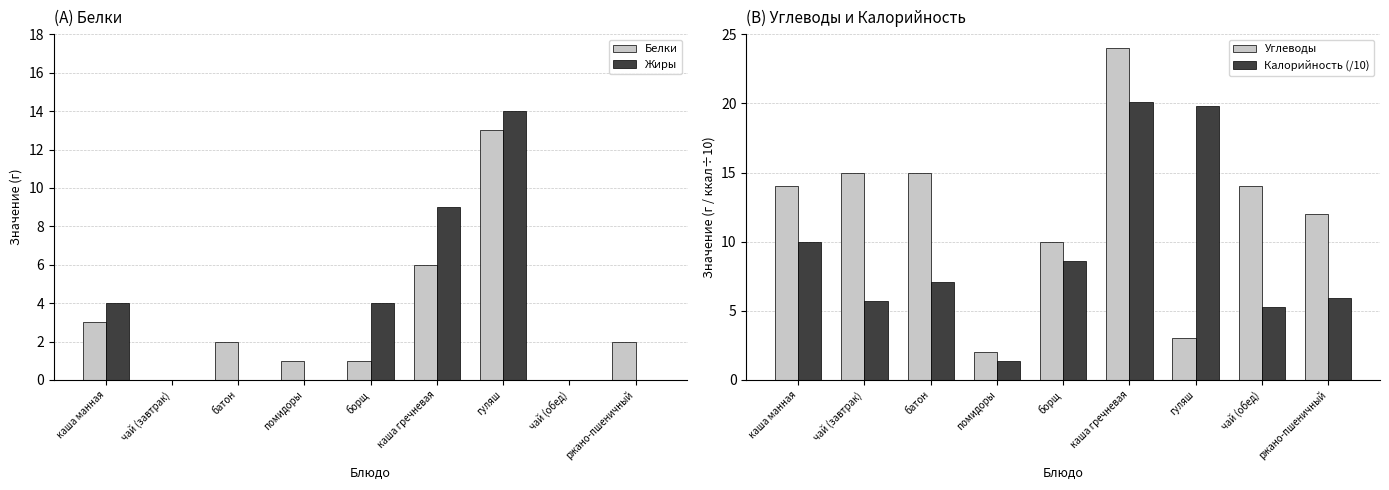

Which series has the widest spread of values?

Углеводы